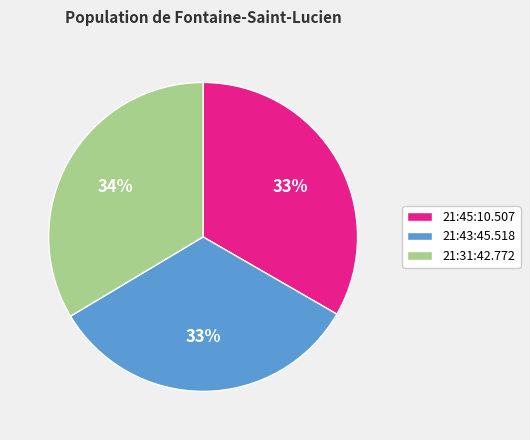

Combined, do 21:45:10.507 and 21:31:42.772 account for over 50%?

Yes